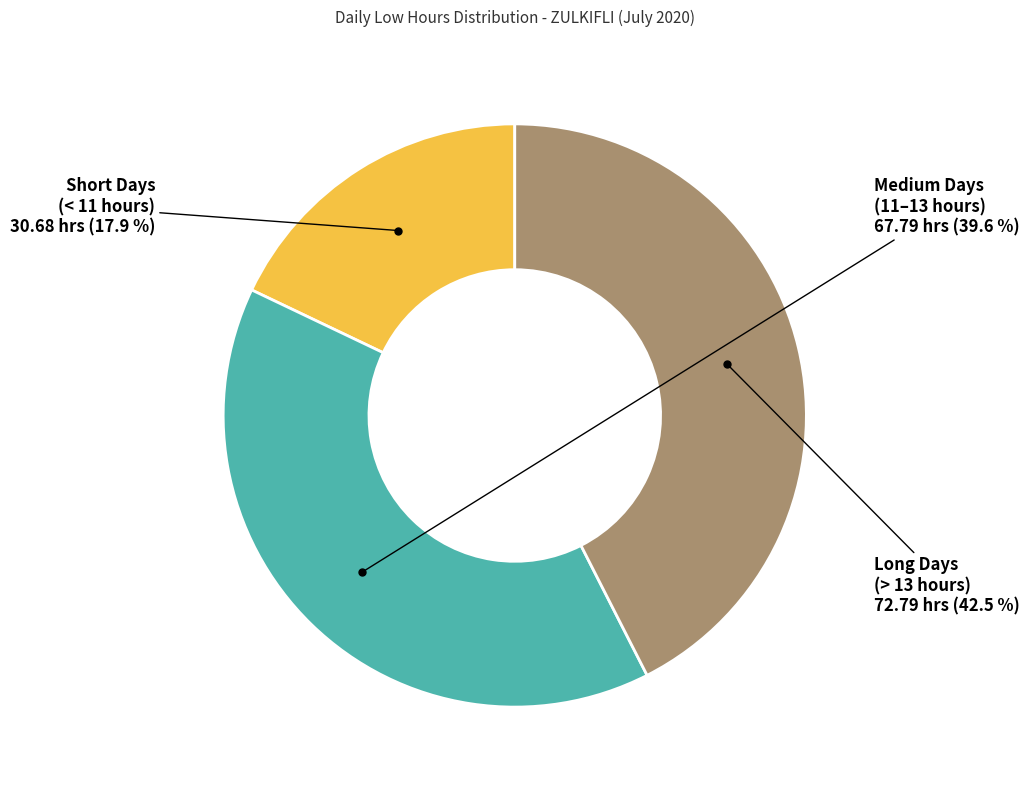

Does any single category account for the majority?

No